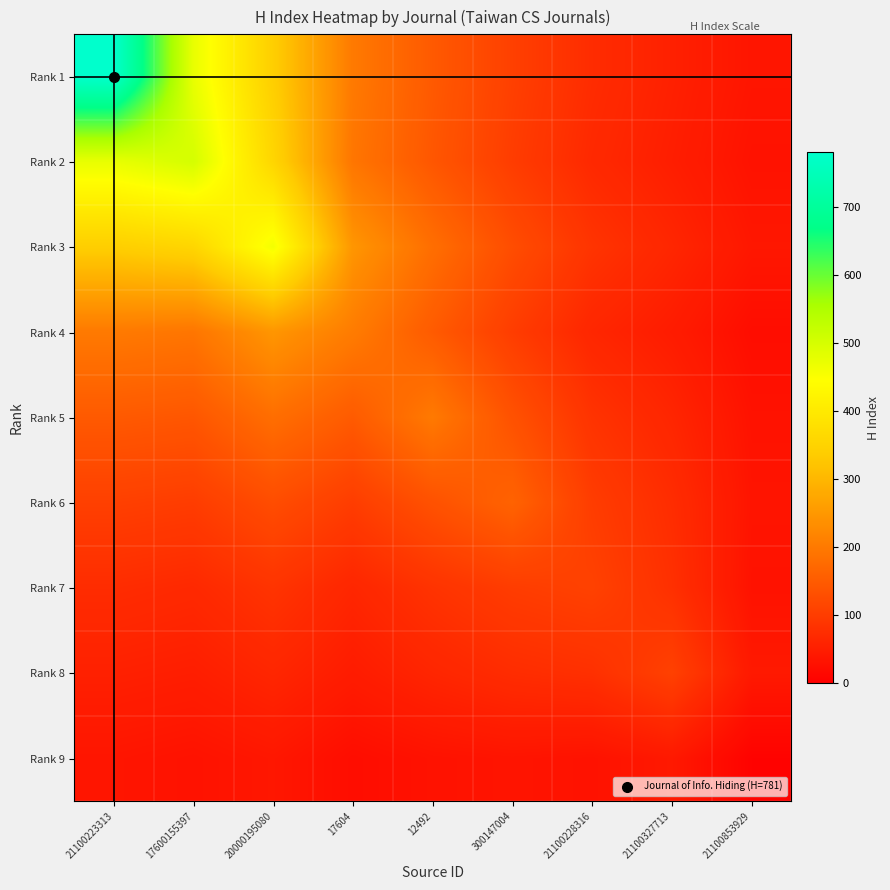

Reading left to right, extract all data points from this chart.

Rank 1: 21100223313=781.0	17600155397=475.2	20000195080=340.8	17604=200.2	12492=147.7	300147004=105.3	21100228316=73.5	21100327713=54.4	21100853929=35.7
Rank 2: 21100223313=475.2	17600155397=502.0	20000195080=356.7	17604=193.7	12492=142.7	300147004=100.1	21100228316=68.1	21100327713=50.3	21100853929=31.1
Rank 3: 21100223313=340.8	17600155397=356.7	20000195080=461.0	17604=246.3	12492=181.4	300147004=126.8	21100228316=85.7	21100327713=63.4	21100853929=38.6
Rank 4: 21100223313=200.2	17600155397=193.7	20000195080=246.3	17604=204.0	12492=149.6	300147004=100.7	21100228316=63.4	21100327713=46.8	21100853929=23.4
Rank 5: 21100223313=147.7	17600155397=142.7	20000195080=181.4	17604=149.6	12492=200.0	300147004=134.5	21100228316=84.5	21100327713=62.4	21100853929=31.0
Rank 6: 21100223313=105.3	17600155397=100.1	20000195080=126.8	17604=100.7	12492=134.5	300147004=163.0	21100228316=100.4	21100327713=74.1	21100853929=34.4
Rank 7: 21100223313=73.5	17600155397=68.1	20000195080=85.7	17604=63.4	12492=84.5	300147004=100.4	21100228316=108.0	21100327713=79.6	21100853929=31.3
Rank 8: 21100223313=54.4	17600155397=50.3	20000195080=63.4	17604=46.8	12492=62.4	300147004=74.1	21100228316=79.6	21100327713=107.0	21100853929=41.9
Rank 9: 21100223313=35.7	17600155397=31.1	20000195080=38.6	17604=23.4	12492=31.0	300147004=34.4	21100228316=31.3	21100327713=41.9	21100853929=6.0